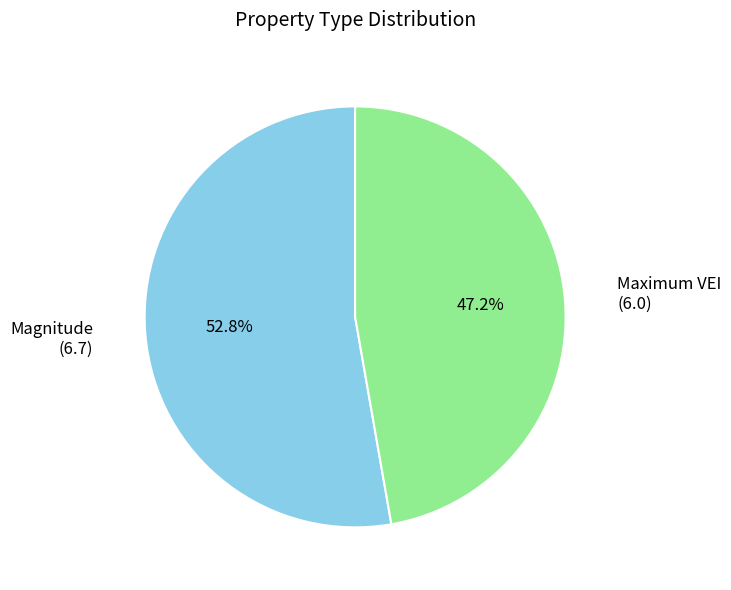

Is there a majority slice in this chart?

Yes